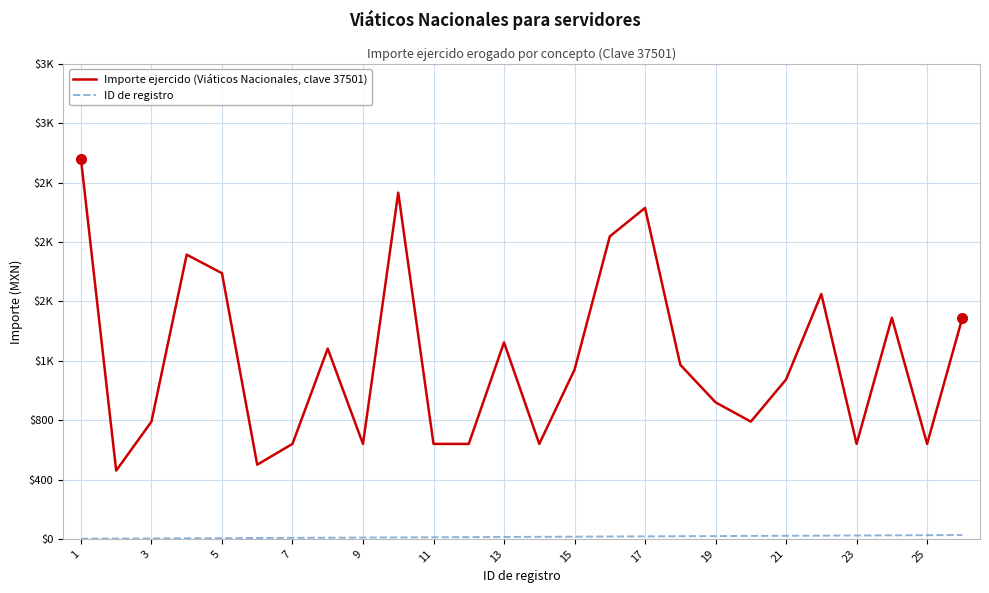

What is the sum of all Importe ejercido (Viáticos Nacionales, clave 37501) values?

31428.9